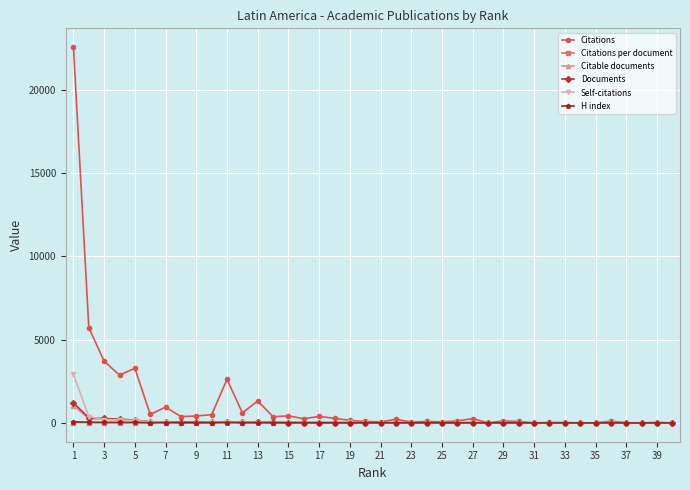

What is the greatest value displayed?

22548.0